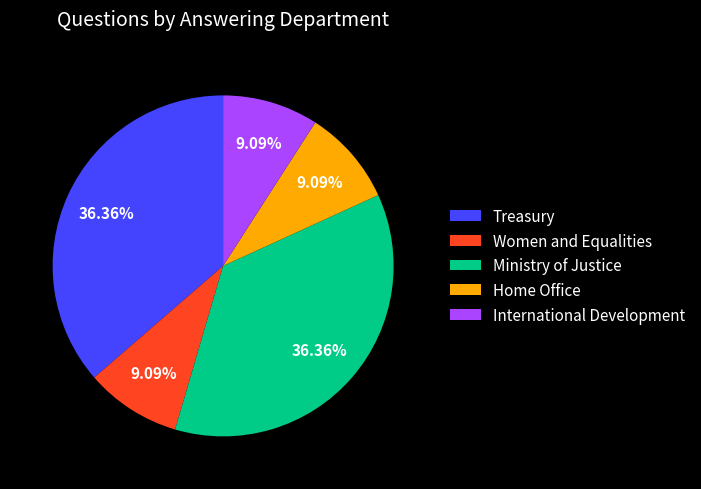

Which has a higher value, International Development or Treasury?

Treasury